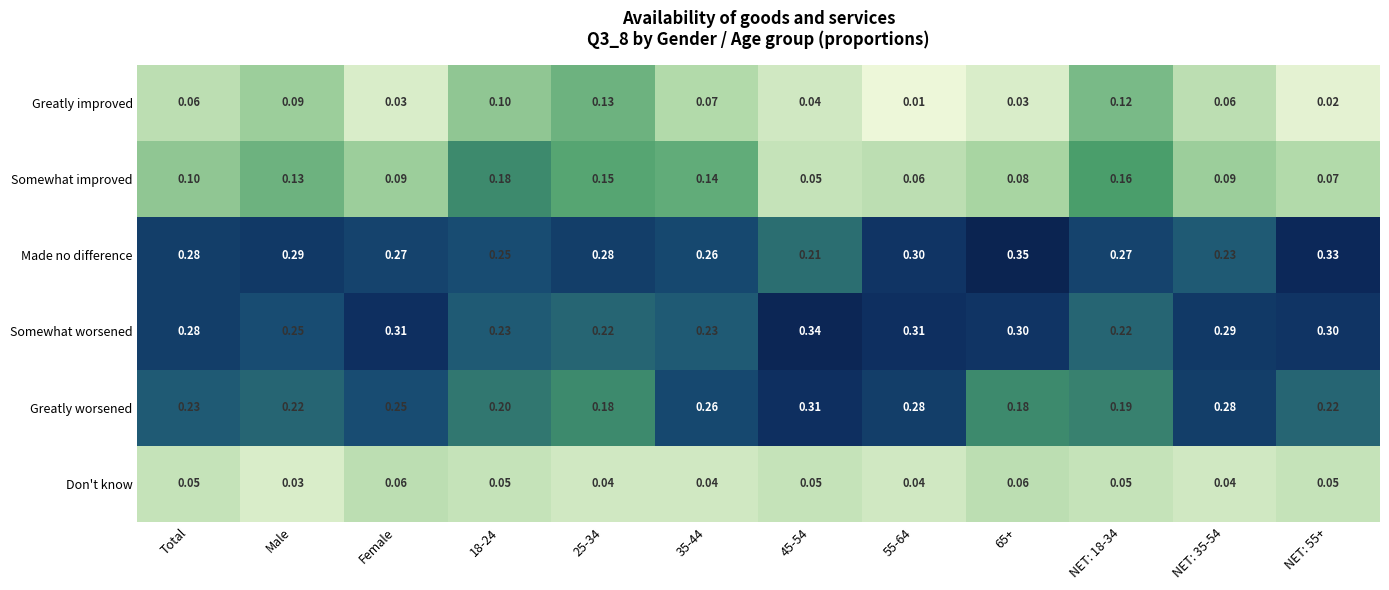

What is the difference between the highest and lowest values at 65+?

0.3